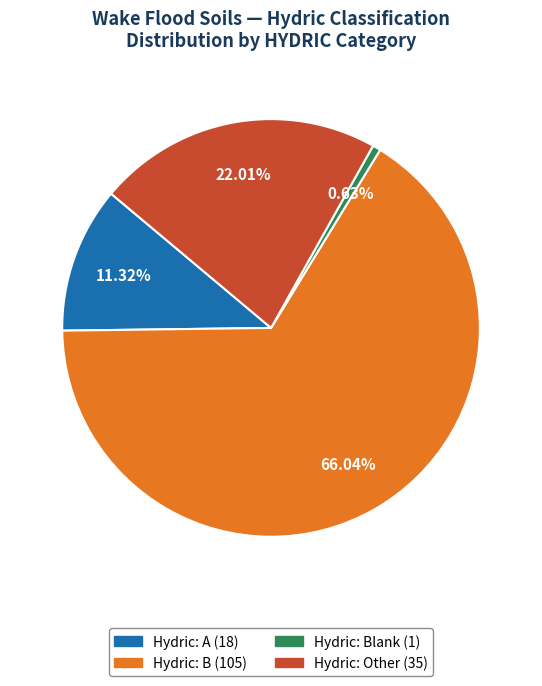

Does any single category account for the majority?

Yes